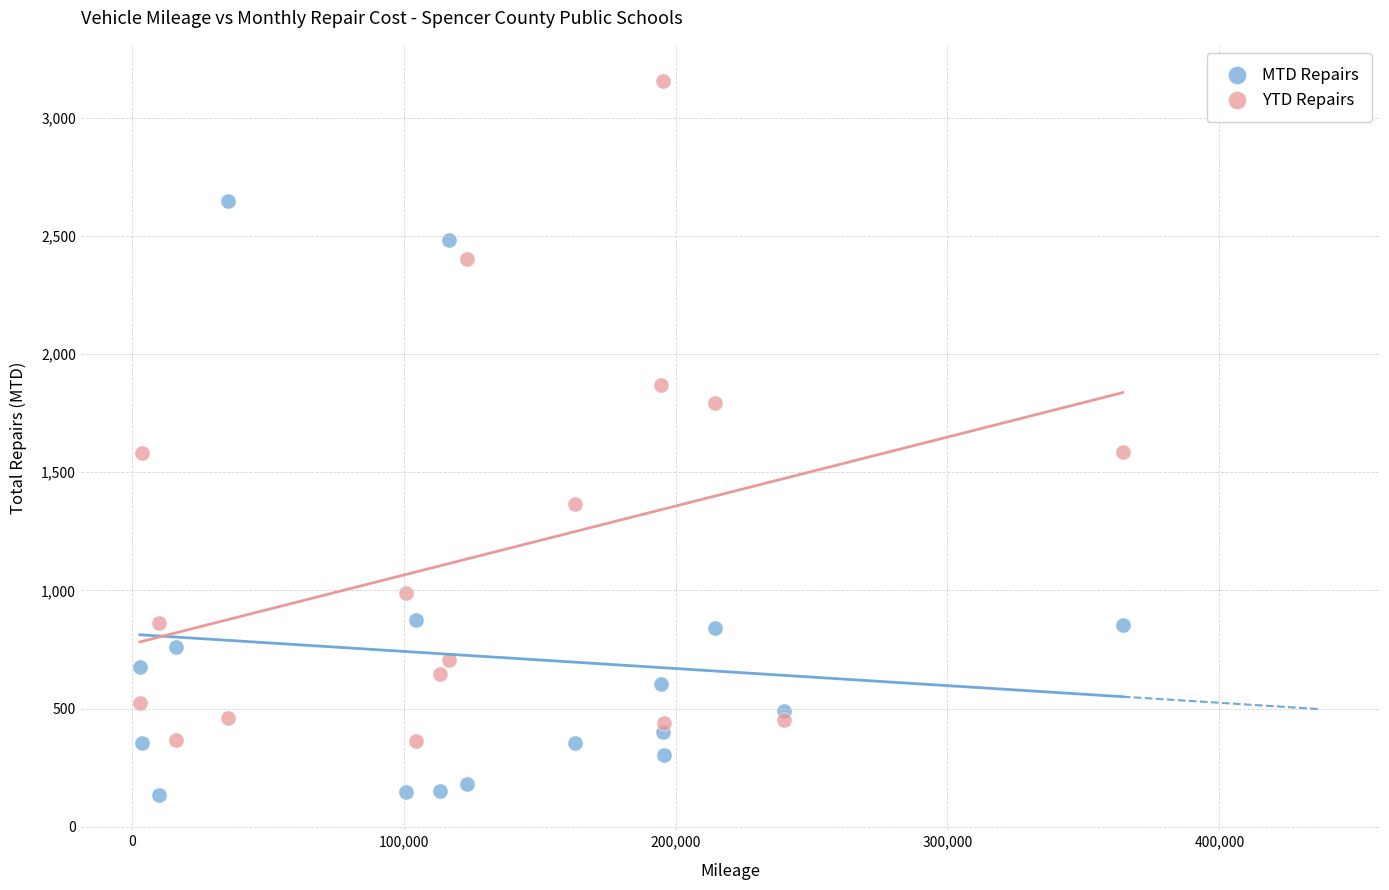

What are all the series names shown in the legend?

MTD Repairs, YTD Repairs